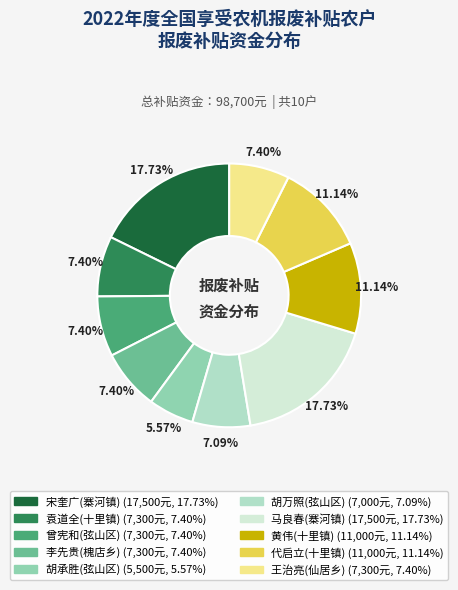

Does 李先贵(槐店乡) account for over 50% of the chart?

No